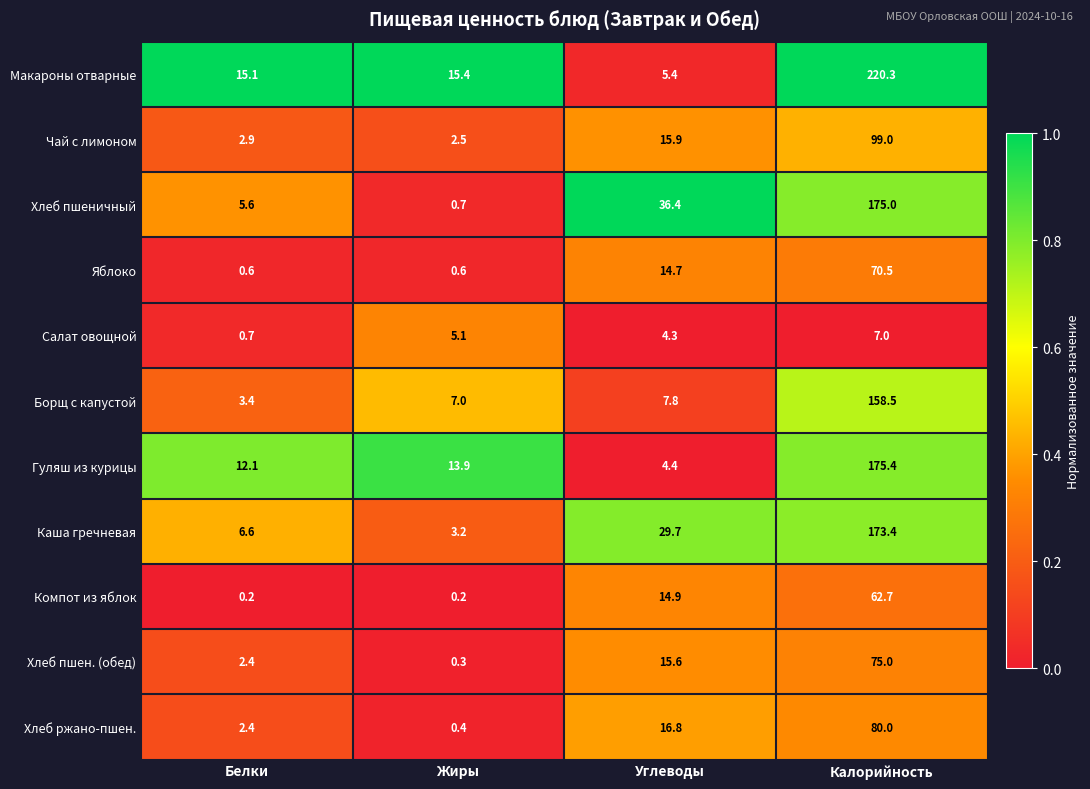

Which series has the largest range (max minus min)?

Макароны отварные